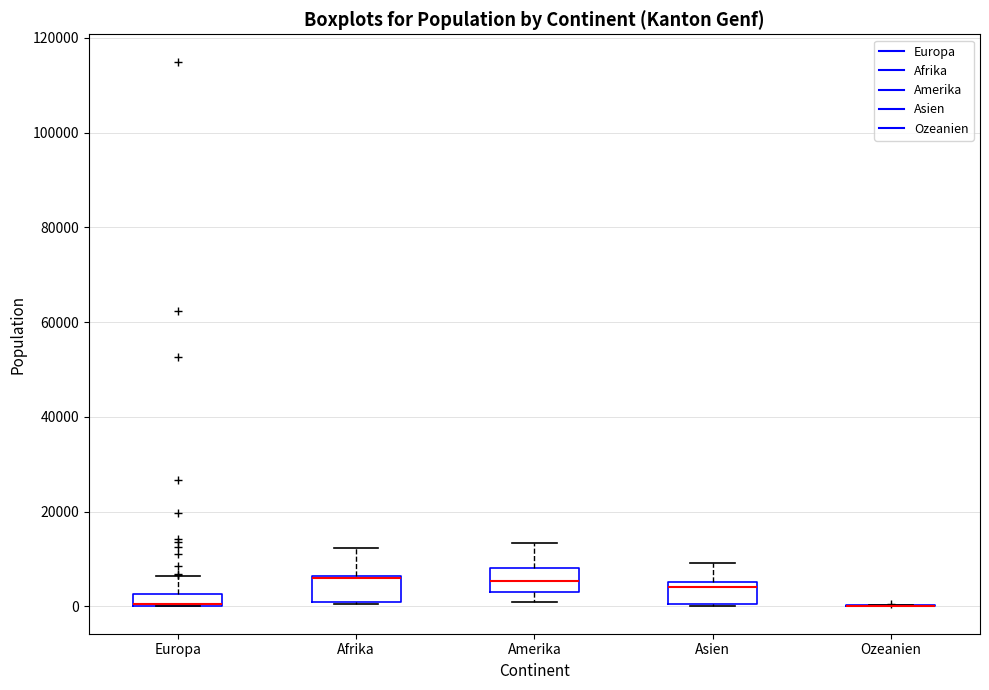

Where is the lower edge of the box for Asien on the y-axis? The values are not printed on the chart, so give them approximately, as read against the axis.

0